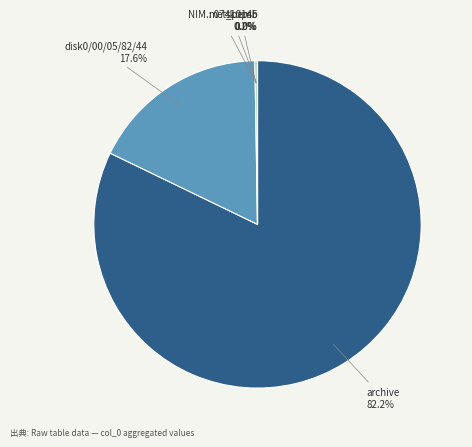

Between archive and disk0/00/05/82/44, which is larger?

archive